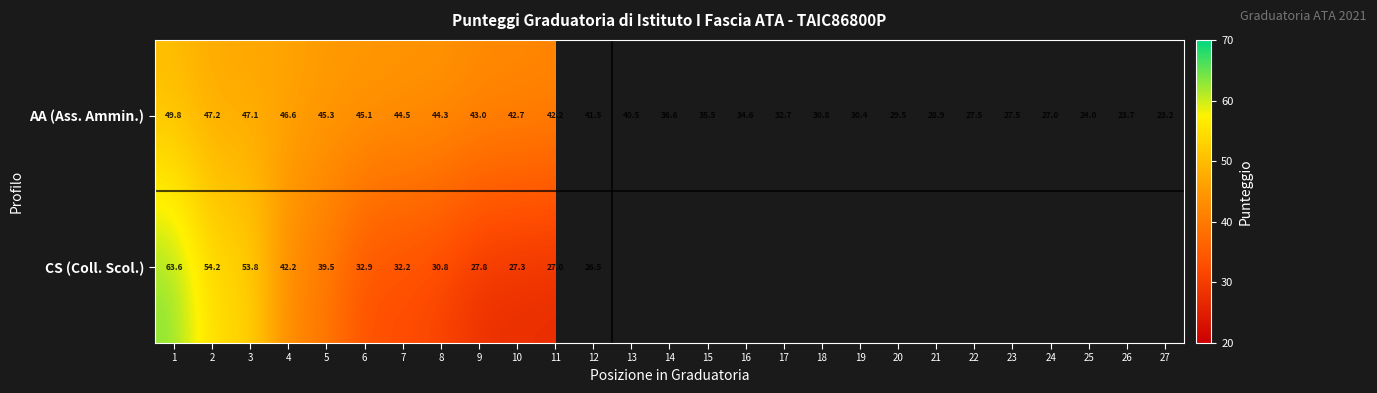

Is the value of CS (Coll. Scol.) at 1 greater than the value of AA (Ass. Ammin.) at 21?

Yes